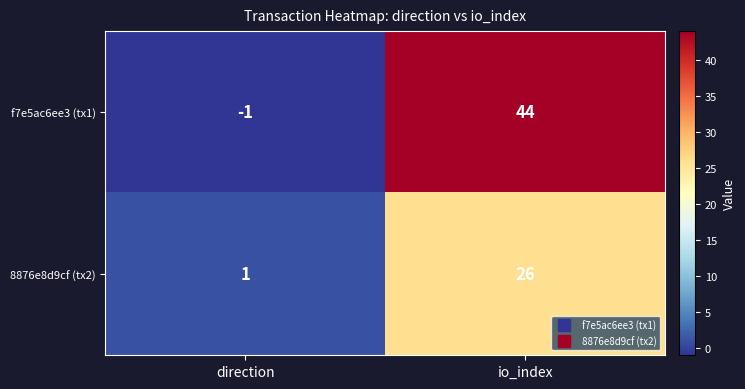

What is the difference between the maximum and minimum values in the 8876e8d9cf (tx2) series?

25